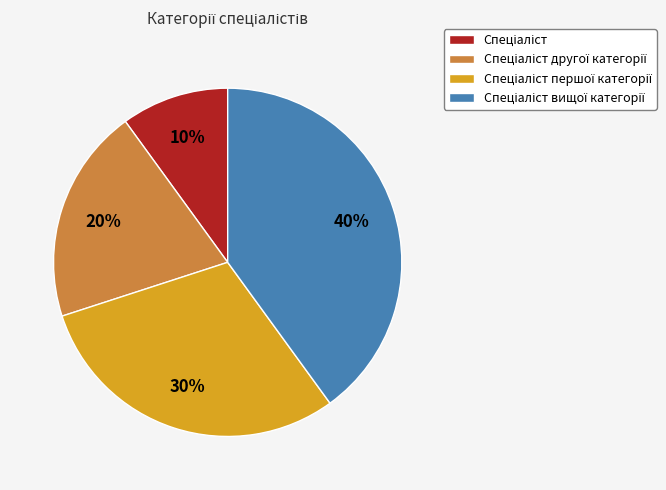

To the nearest percent, what is the difference between the largest and smallest slice percentages?

30%